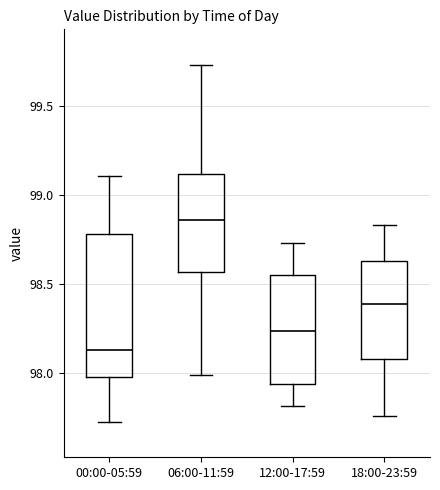

Comparing the boxes themselves (not the whiskers), which one is the tallest?

00:00-05:59